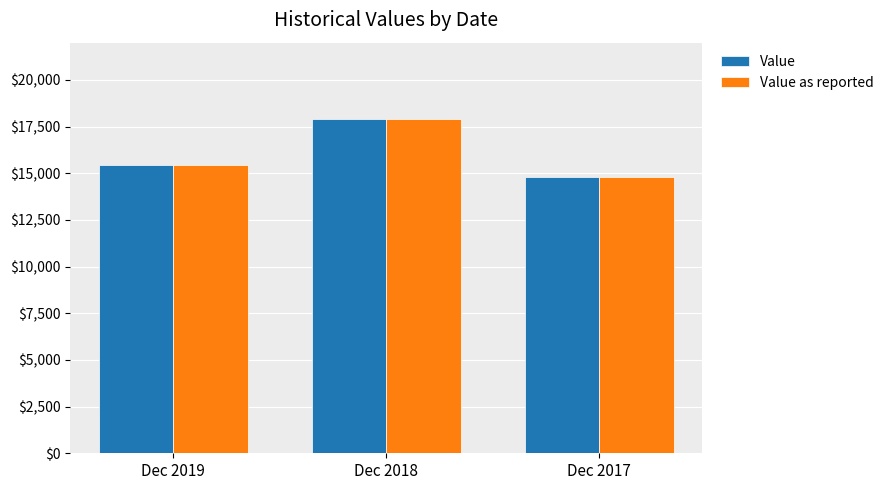

Reading right to left, what are all the values shown in this chart?

Value: 14784.1	17914.0	15436.2
Value as reported: 14784.1	17914.0	15436.2